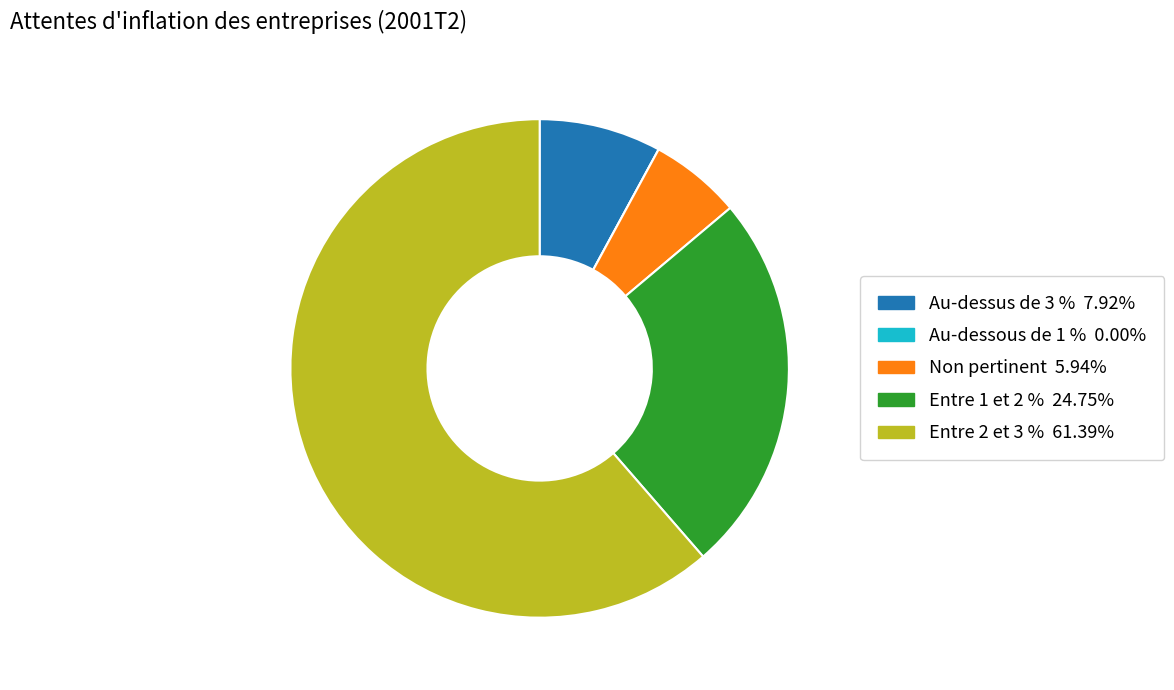

Between Entre 1 et 2 % and Non pertinent, which is larger?

Entre 1 et 2 %